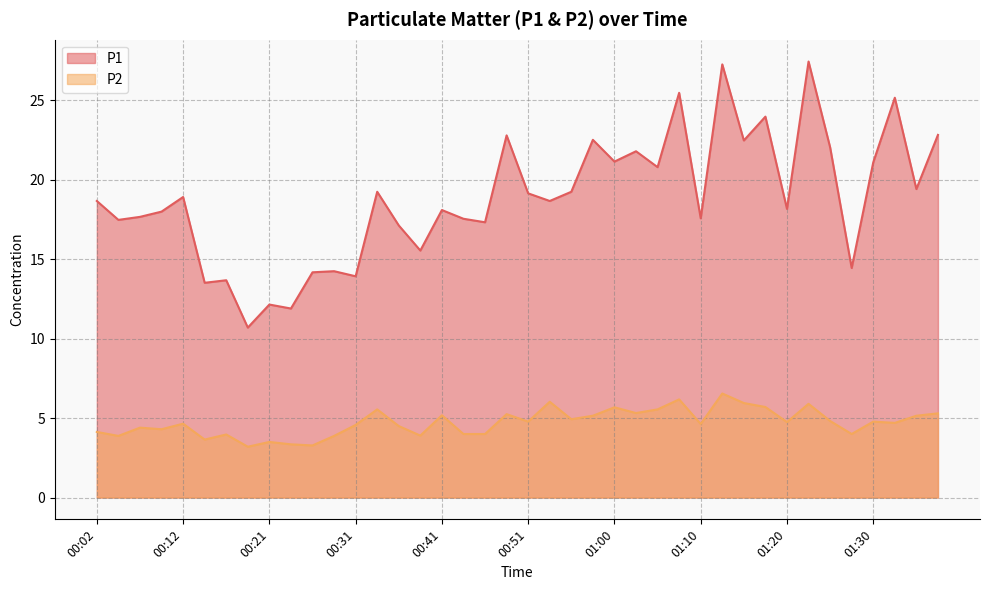

True or false: P1 and P2 cross at least once.

False